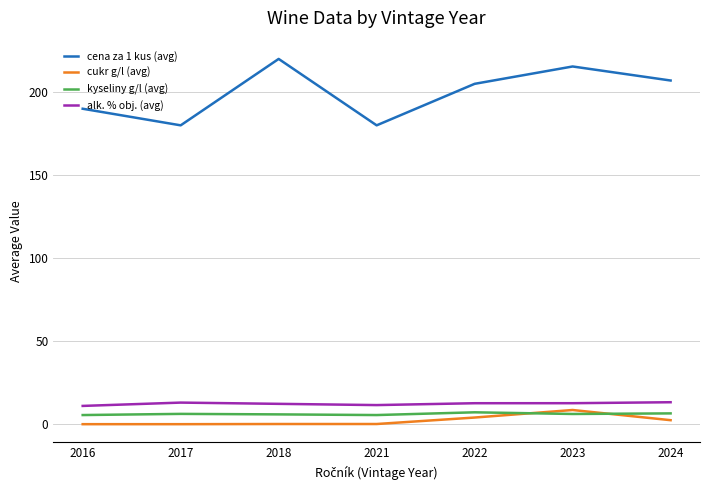

True or false: alk. % obj. (avg) and cena za 1 kus (avg) intersect in this chart.

False